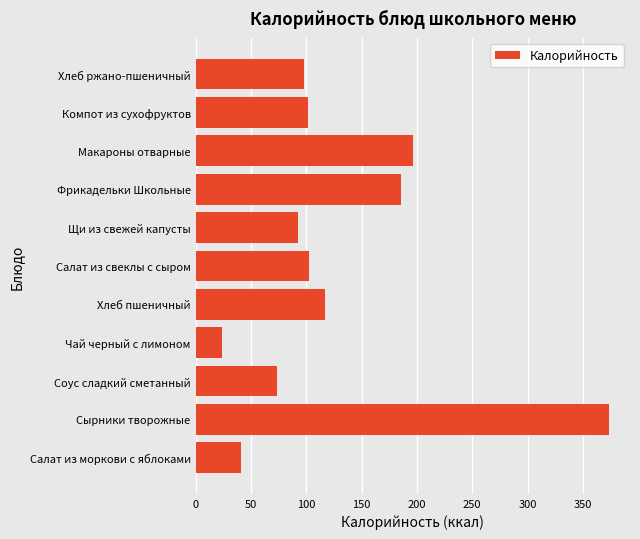

The chart shows a value of 373.8 at Сырники творожные. True or false?

True